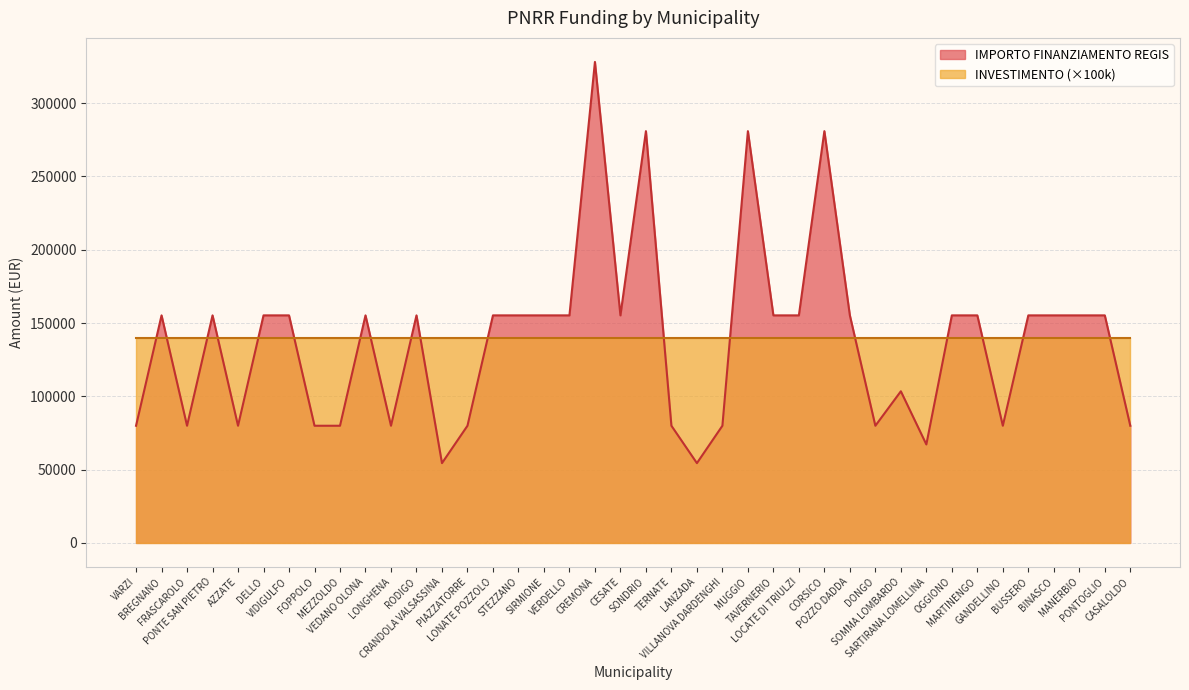

What is the difference between the second highest and second lowest values?

226520